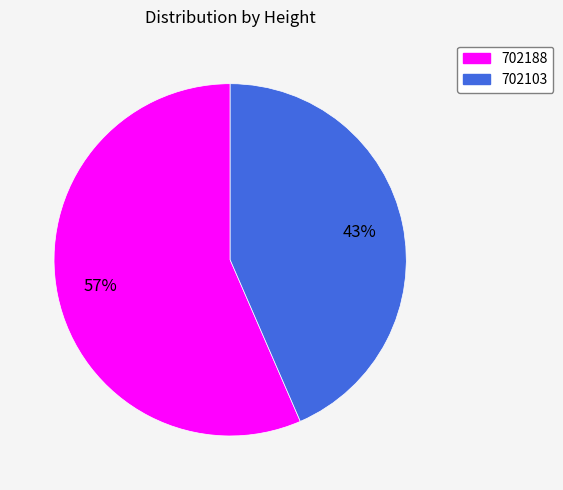

Rank the categories by value from lowest to highest.

702103, 702188